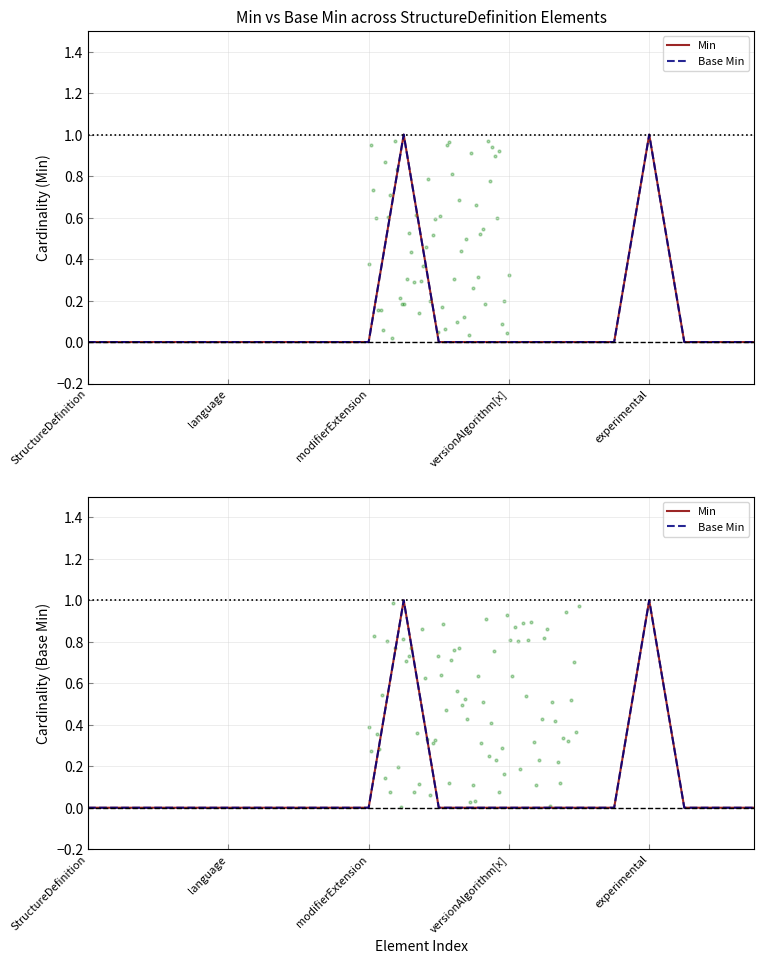

What are all the series names shown in the legend?

Min, Base Min